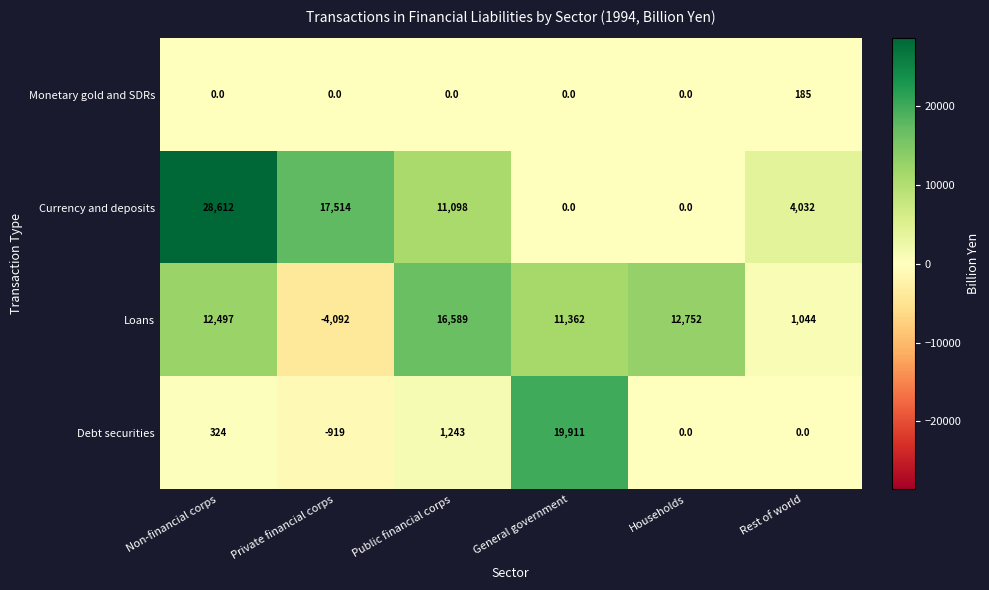

The value of Currency and deposits at Rest of world is 4032. True or false?

True